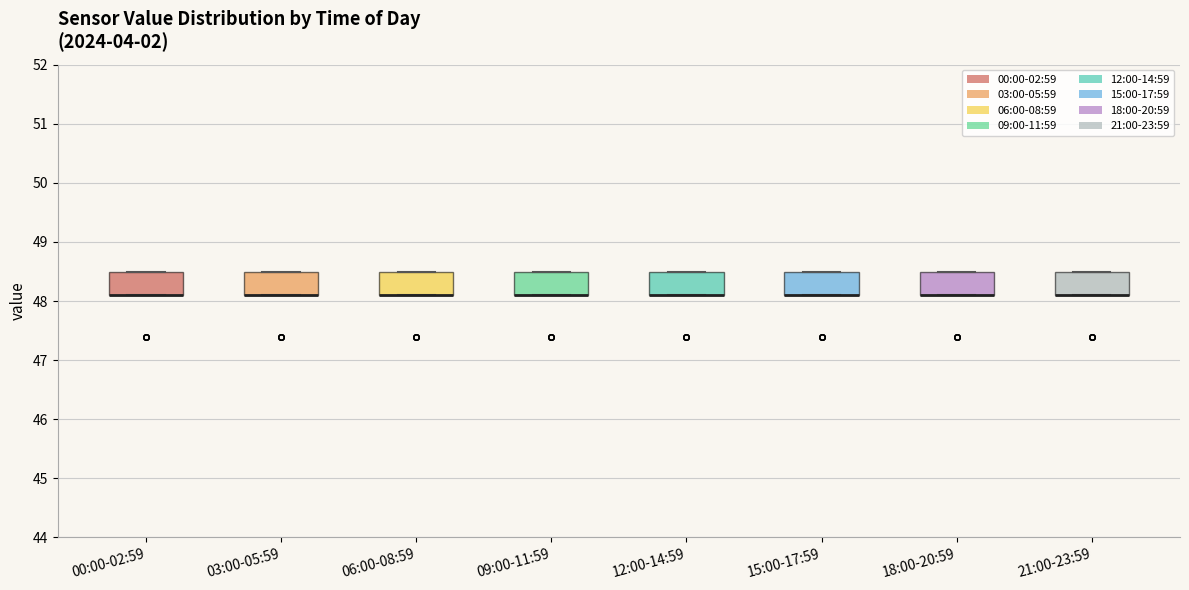

Reading left to right, transcribe this box plot: for each box, give where its median line is, the range the box spans, and where its two whiskers end, as read against the y-axis. The values are not printed on the chart, so give them approximately, as read against the axis.

00:00-02:59: median 48.1 (drawn on the box's lower edge), box 48.1 to 48.5, whiskers 48.1 to 48.5
03:00-05:59: median 48.1 (drawn on the box's lower edge), box 48.1 to 48.5, whiskers 48.1 to 48.5
06:00-08:59: median 48.1 (drawn on the box's lower edge), box 48.1 to 48.5, whiskers 48.1 to 48.5
09:00-11:59: median 48.1 (drawn on the box's lower edge), box 48.1 to 48.5, whiskers 48.1 to 48.5
12:00-14:59: median 48.1 (drawn on the box's lower edge), box 48.1 to 48.5, whiskers 48.1 to 48.5
15:00-17:59: median 48.1 (drawn on the box's lower edge), box 48.1 to 48.5, whiskers 48.1 to 48.5
18:00-20:59: median 48.1 (drawn on the box's lower edge), box 48.1 to 48.5, whiskers 48.1 to 48.5
21:00-23:59: median 48.1 (drawn on the box's lower edge), box 48.1 to 48.5, whiskers 48.1 to 48.5